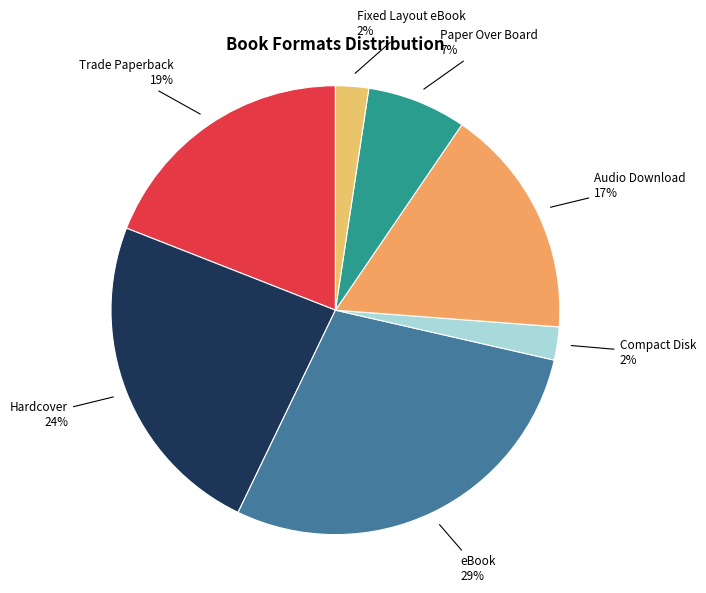

Count the number of slices in the pie.

7